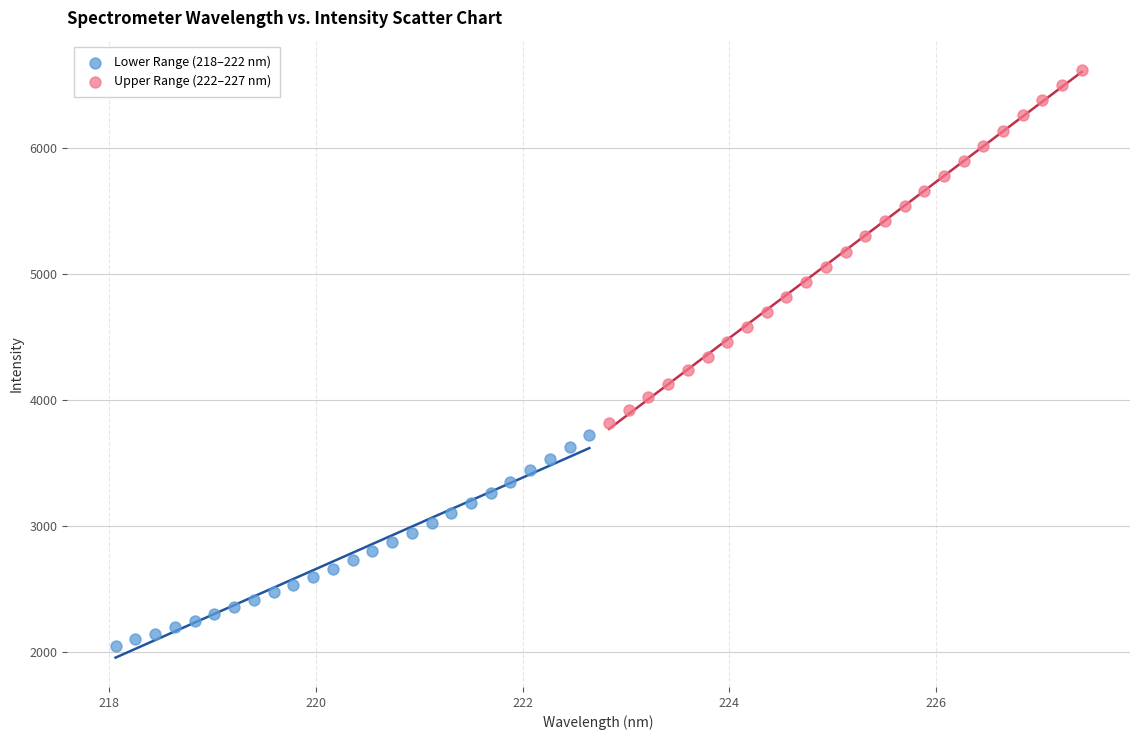

Which series reaches the minimum Y coordinate?

Lower Range (218–222 nm)